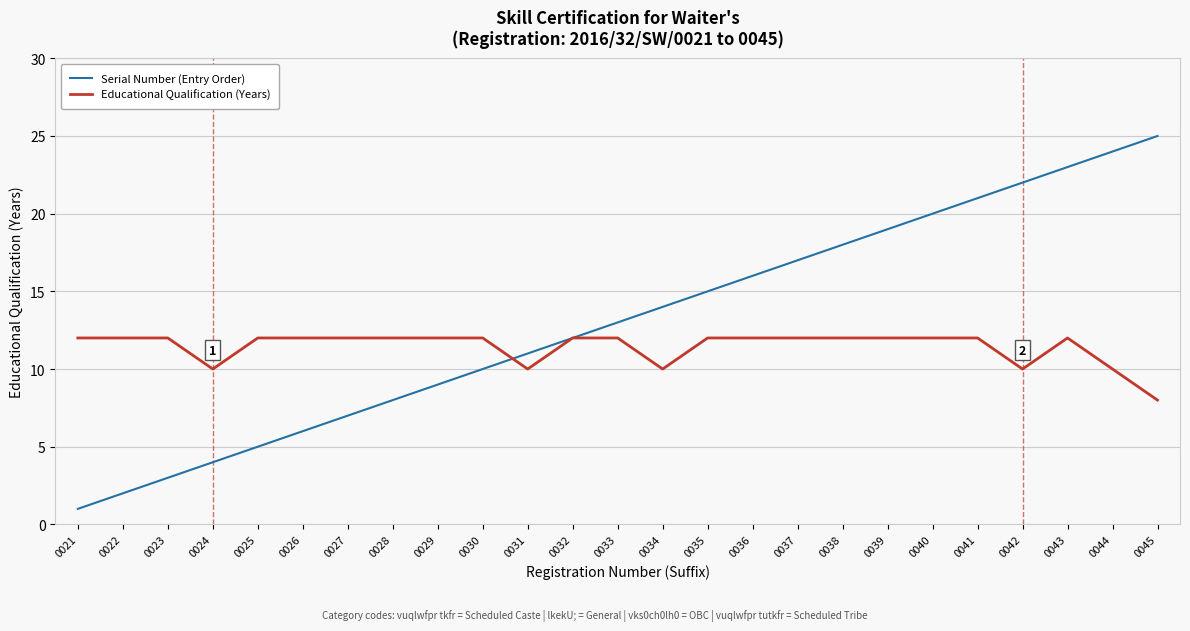

Which series has the widest spread of values?

Serial Number (Entry Order)